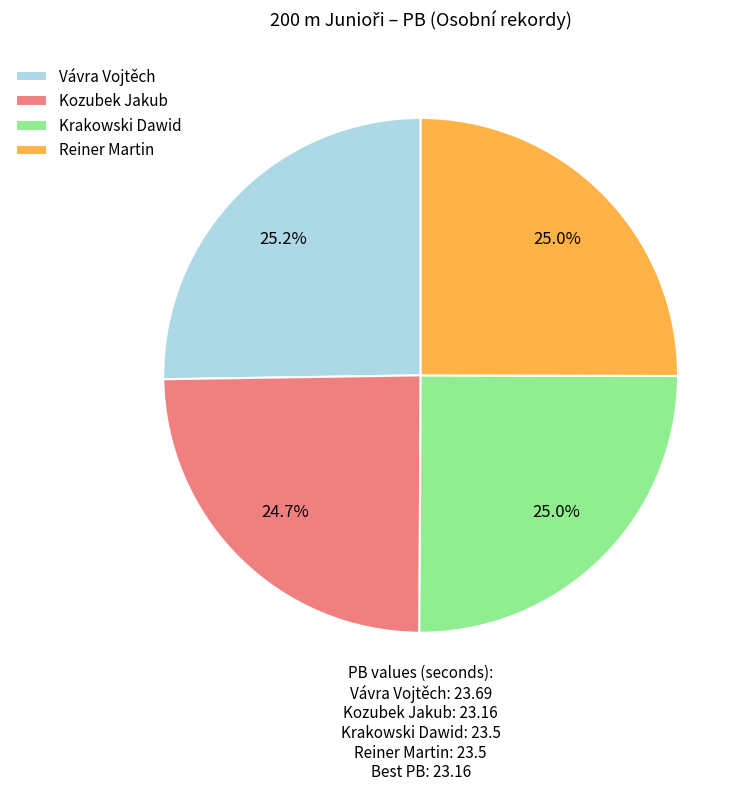

Approximately how many times larger is the value at Kozubek Jakub compared to Reiner Martin?

1.0